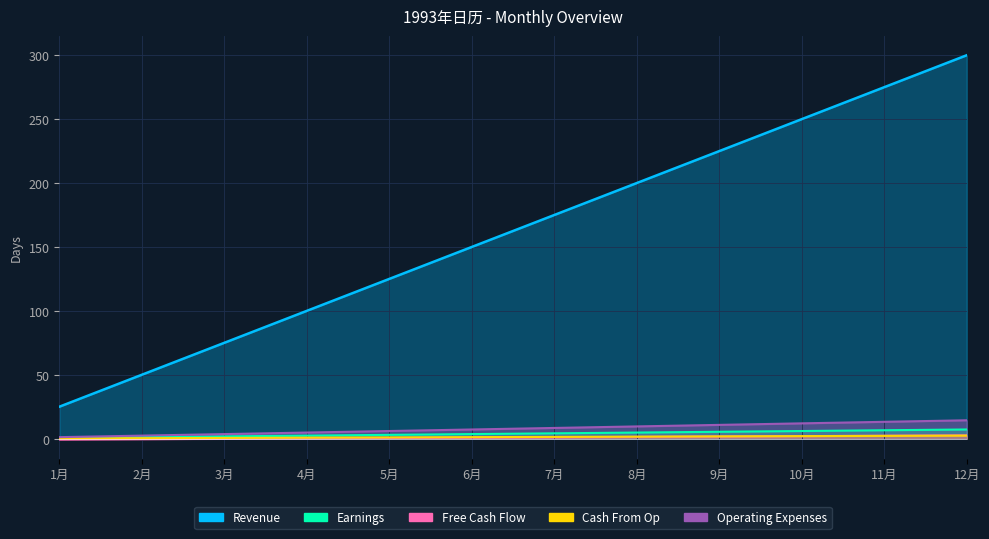

What is the value of the Cash From Op point at the 12th from the left?

2.4